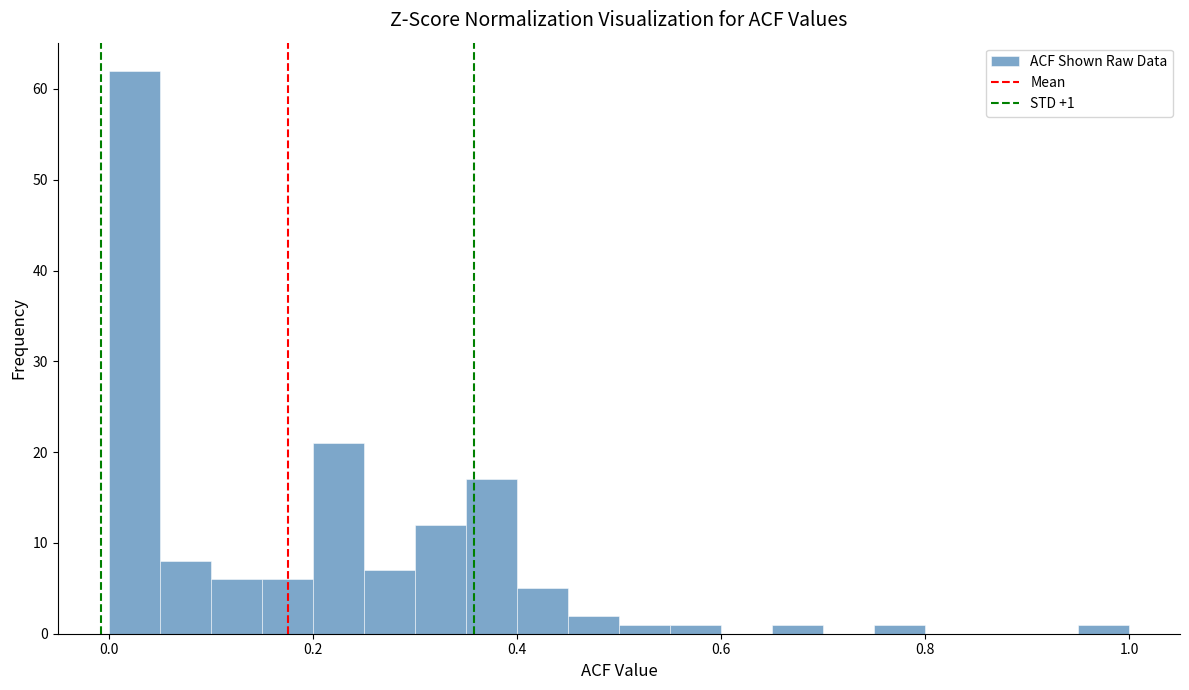

Around what value on the x-axis is the tallest bar? Give the approximate position of its centre, as read against the axis.

0.02